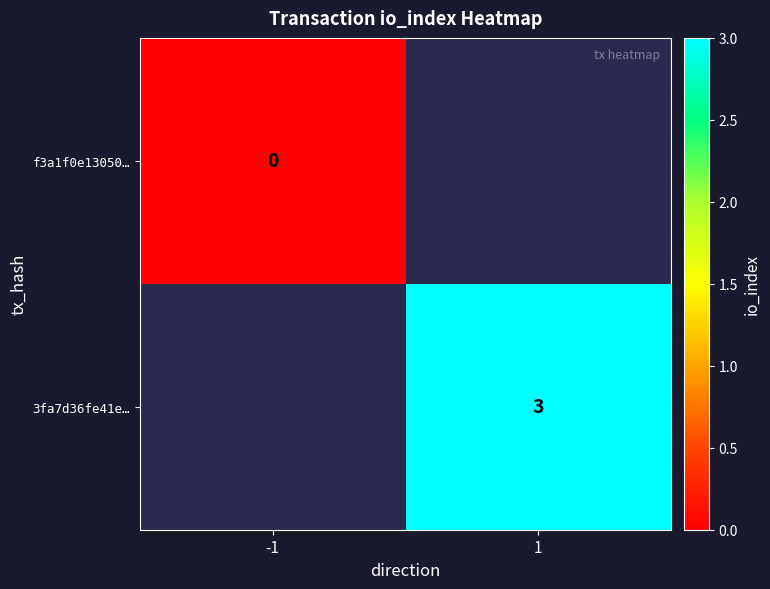

The 3fa7d36fe41e… series shows 1 at 1. True or false?

False